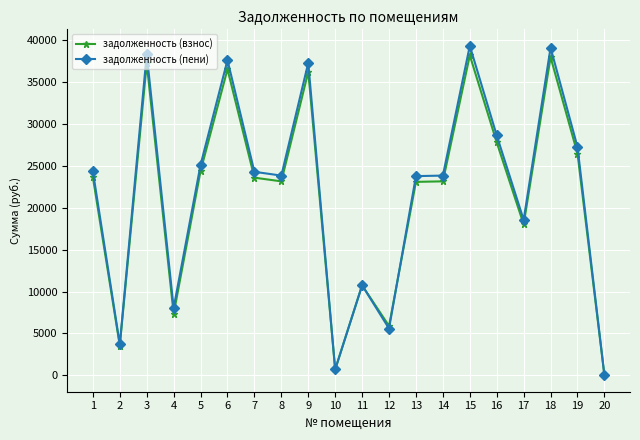

True or false: задолженность (пени) has more than 2 interior local peaks.

True